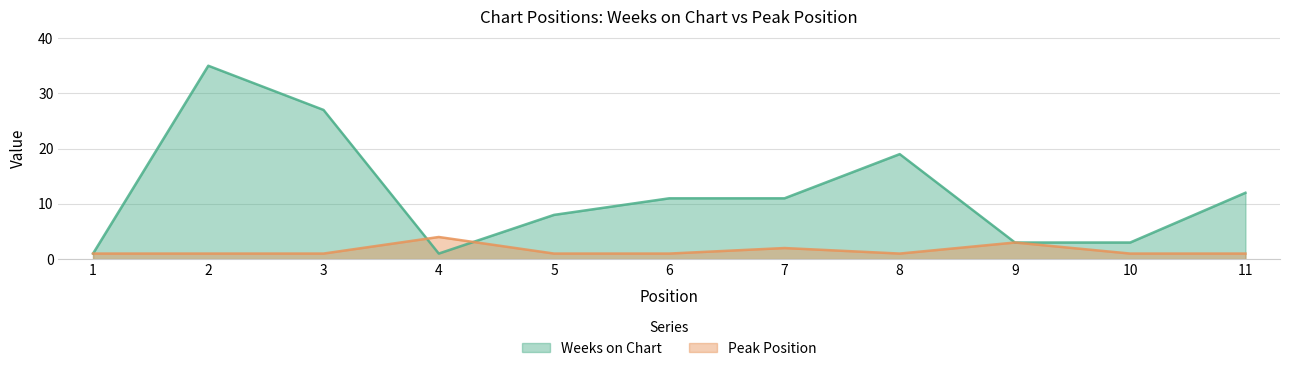

Reading left to right, what are all the values shown in this chart?

Weeks on Chart: 1	35	27	1	8	11	11	19	3	3	12
Peak Position: 1	1	1	4	1	1	2	1	3	1	1